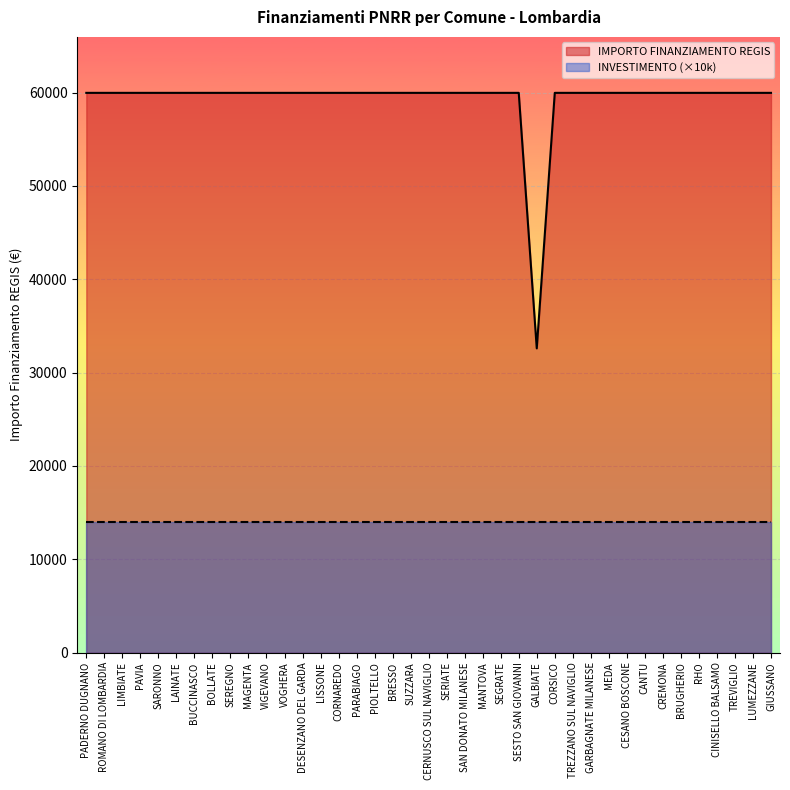

What is the greatest value displayed?

59966